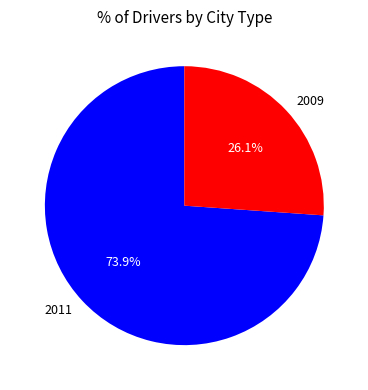

Which slice is the smallest?

2009